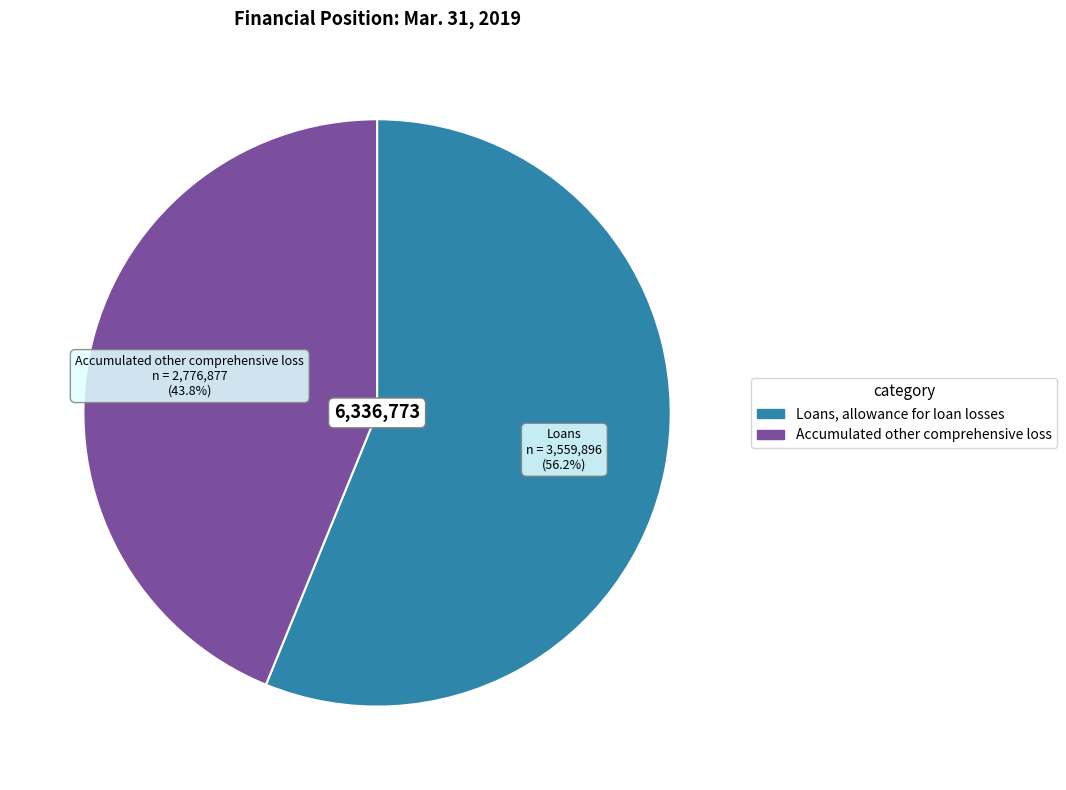

What percentage is NOT represented by Accumulated other comprehensive loss?

56.2%